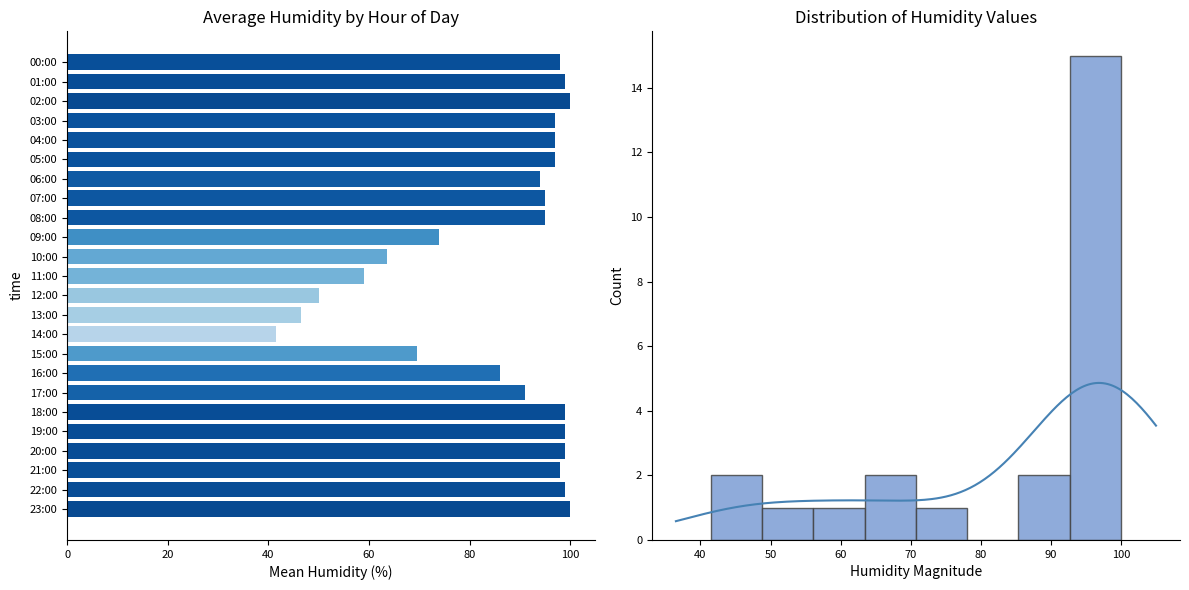

Are the bars grouped side by side (vs. stacked)?

No